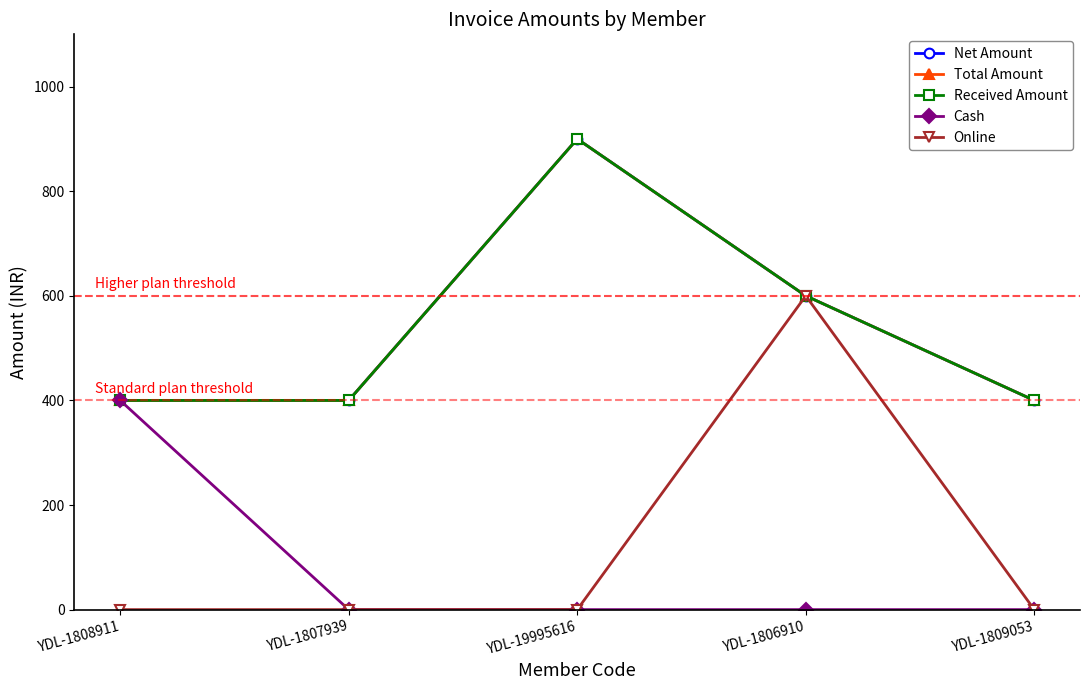

True or false: Total Amount and Received Amount cross at least once.

False